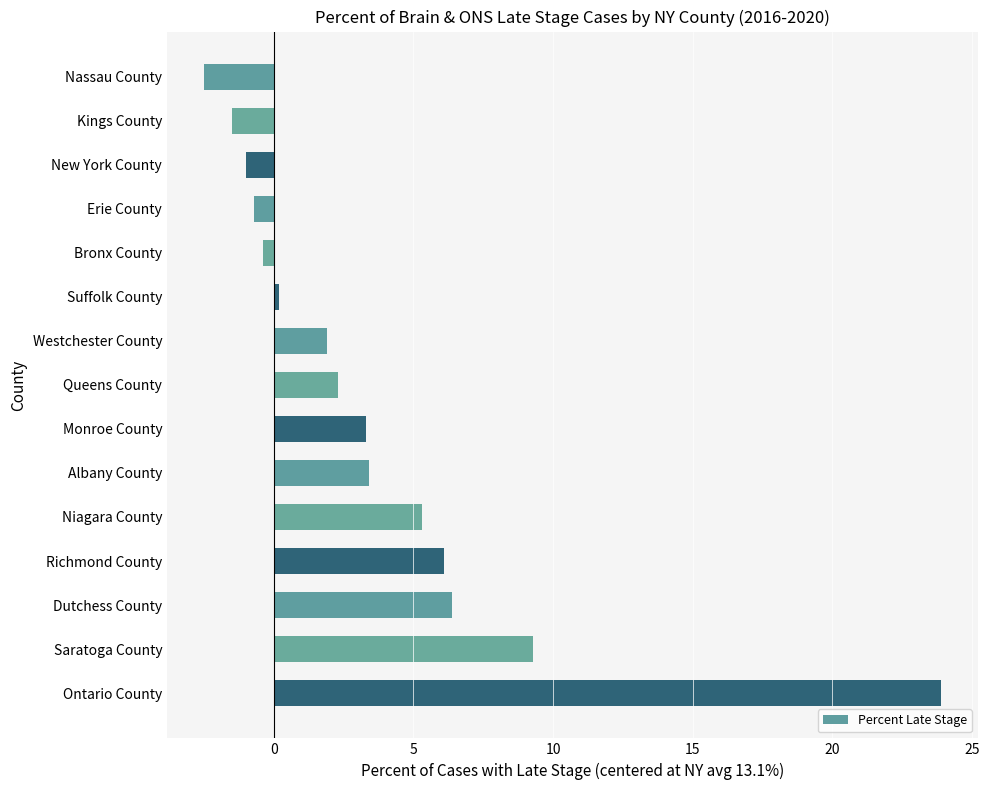

What is the average value?

3.7